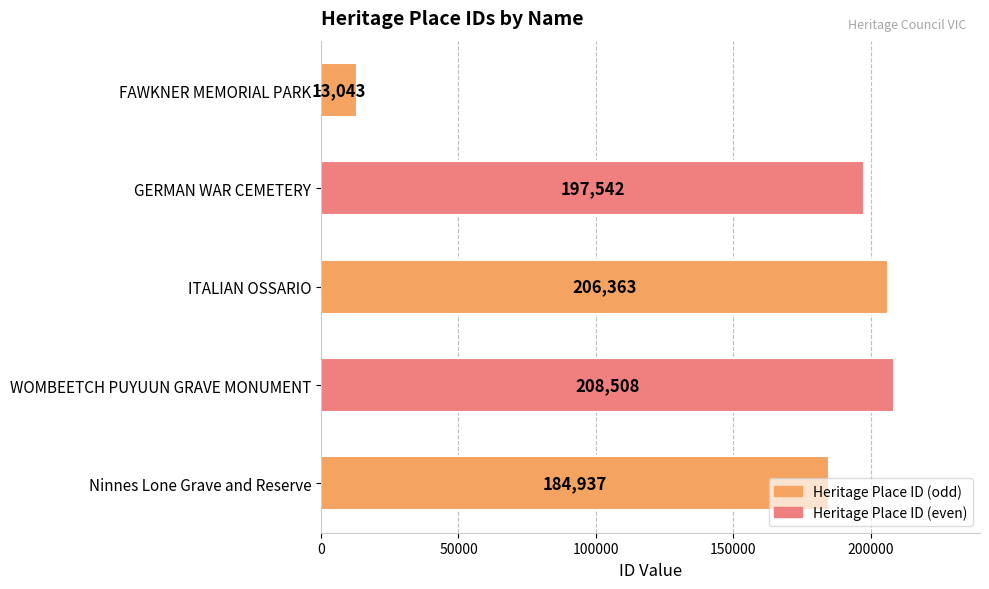

What is the difference between the maximum and minimum values?

195465